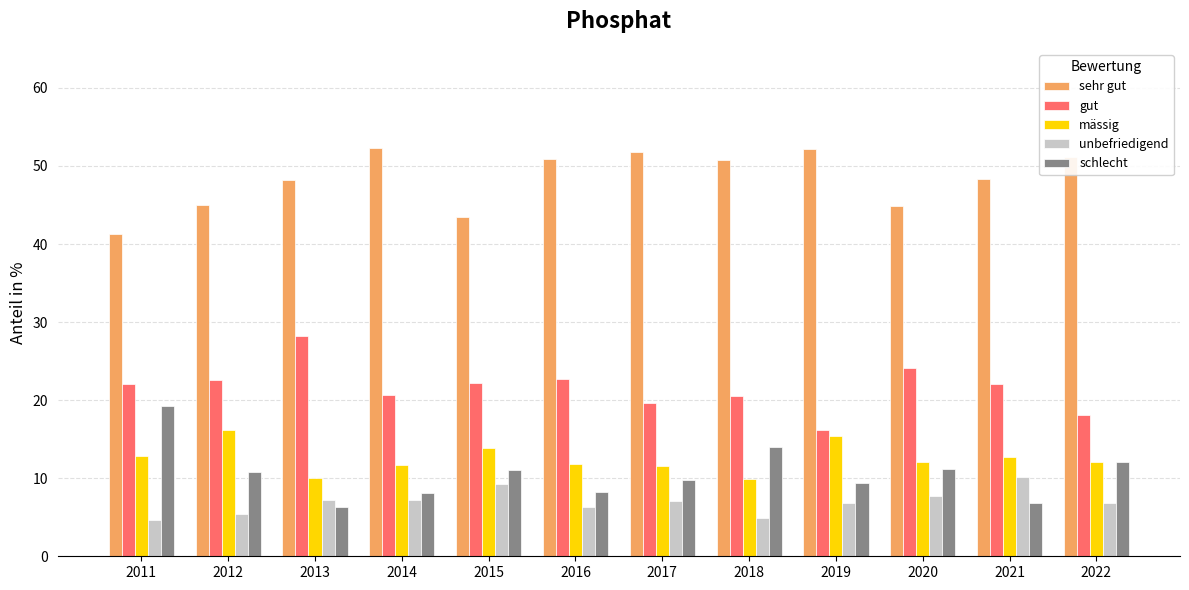

What value does the gut series have at 2012?

22.5